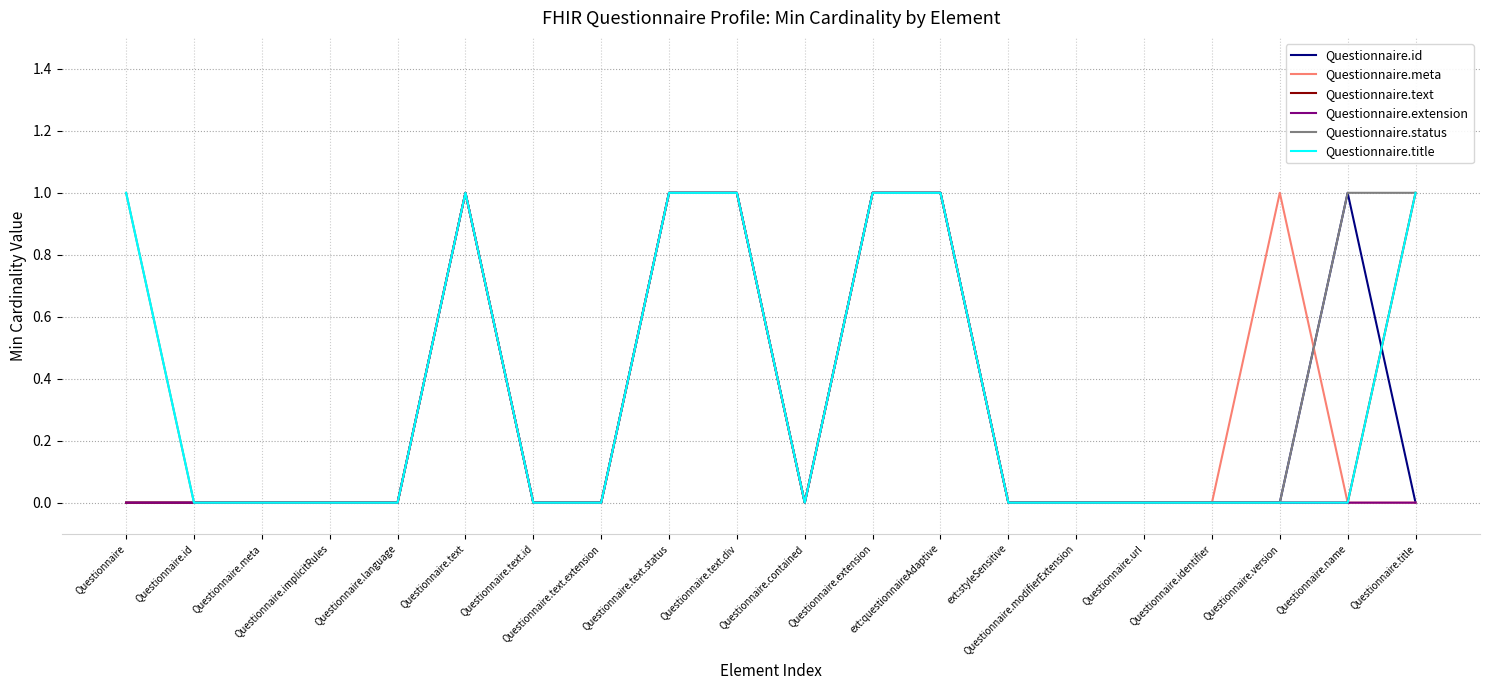

What is the difference between the Questionnaire.id values at Questionnaire.implicitRules and Questionnaire.extension?

1